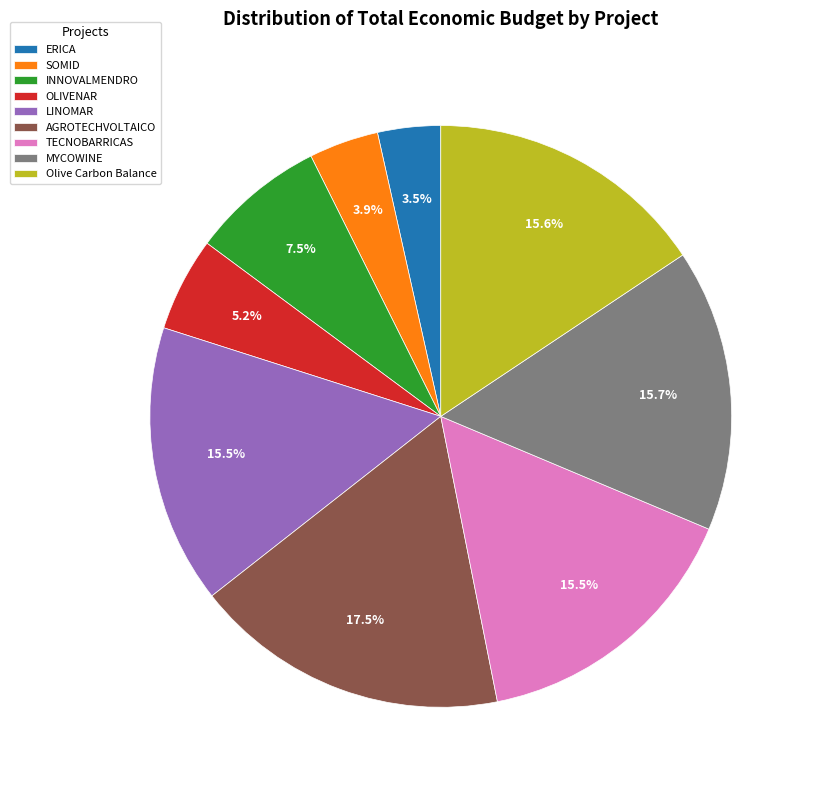

Count the number of slices in the pie.

9